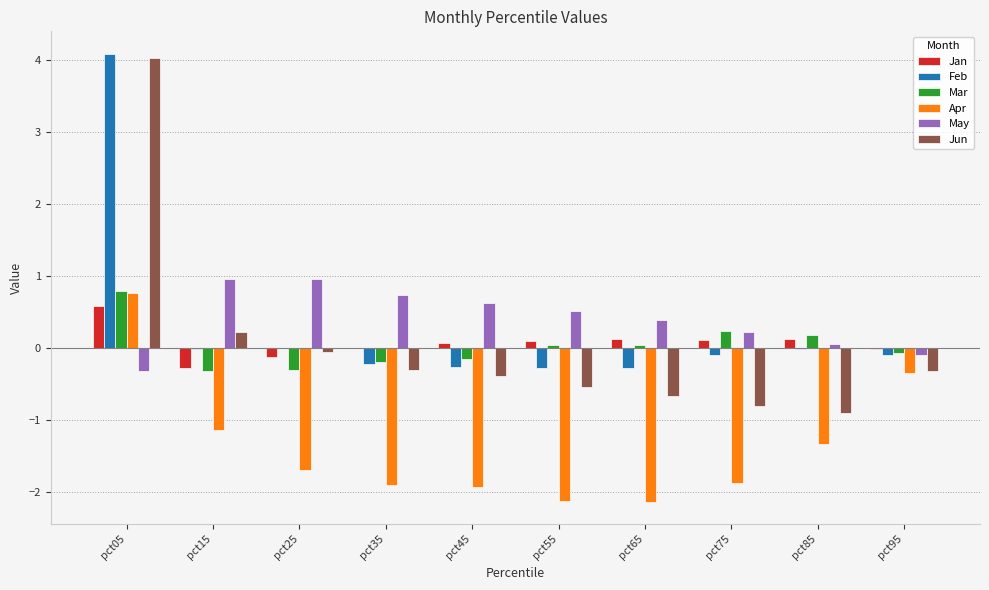

Is the value of Mar at pct75 greater than the value of May at pct45?

No